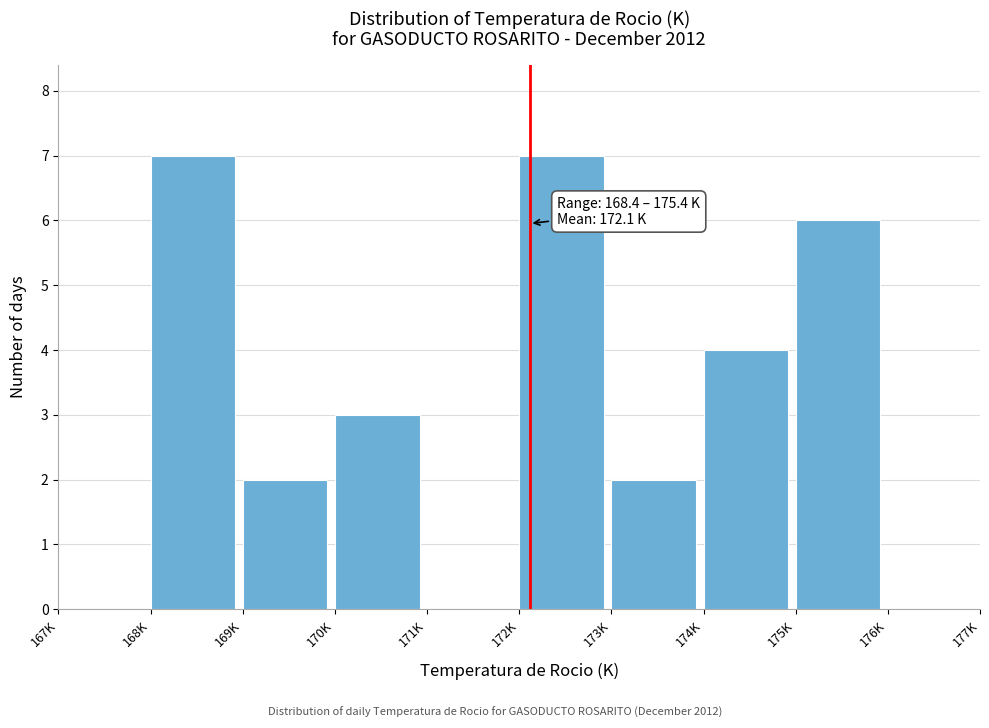

Reading right to left, transcribe all the data shown in this chart.

176K=0	175K=6	174K=4	173K=2	172K=7	171K=0	170K=3	169K=2	168K=7	167K=0